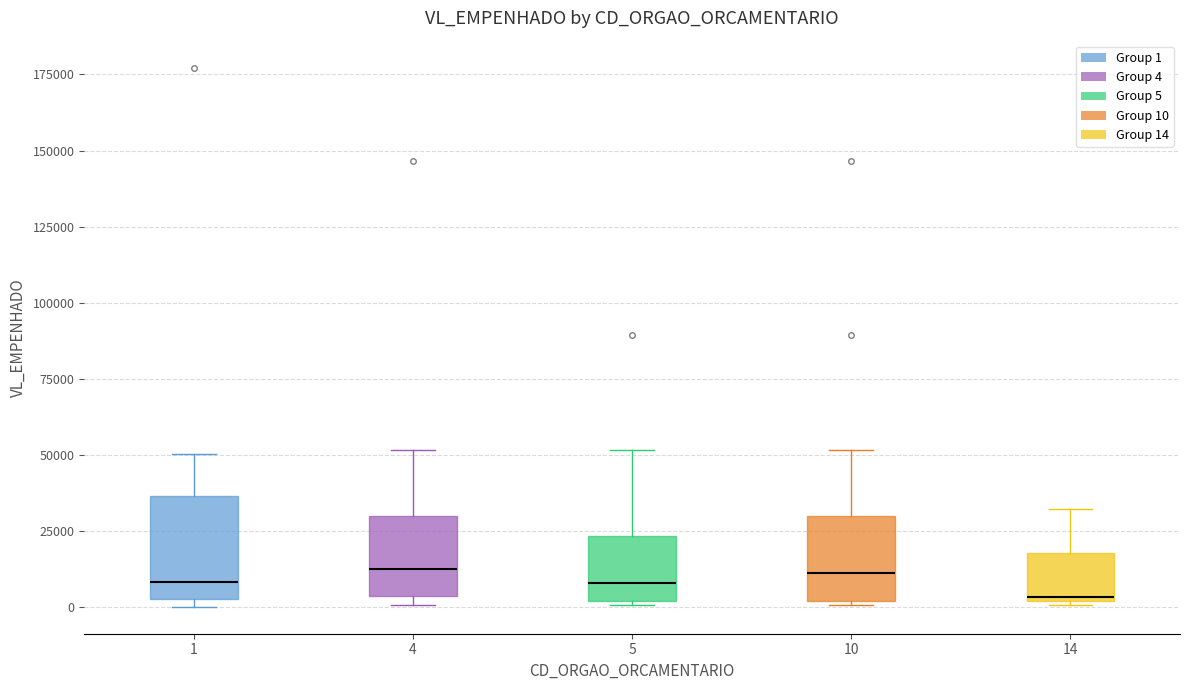

Where is the lower edge of the box at x = 5 on the y-axis? The values are not printed on the chart, so give them approximately, as read against the axis.

0